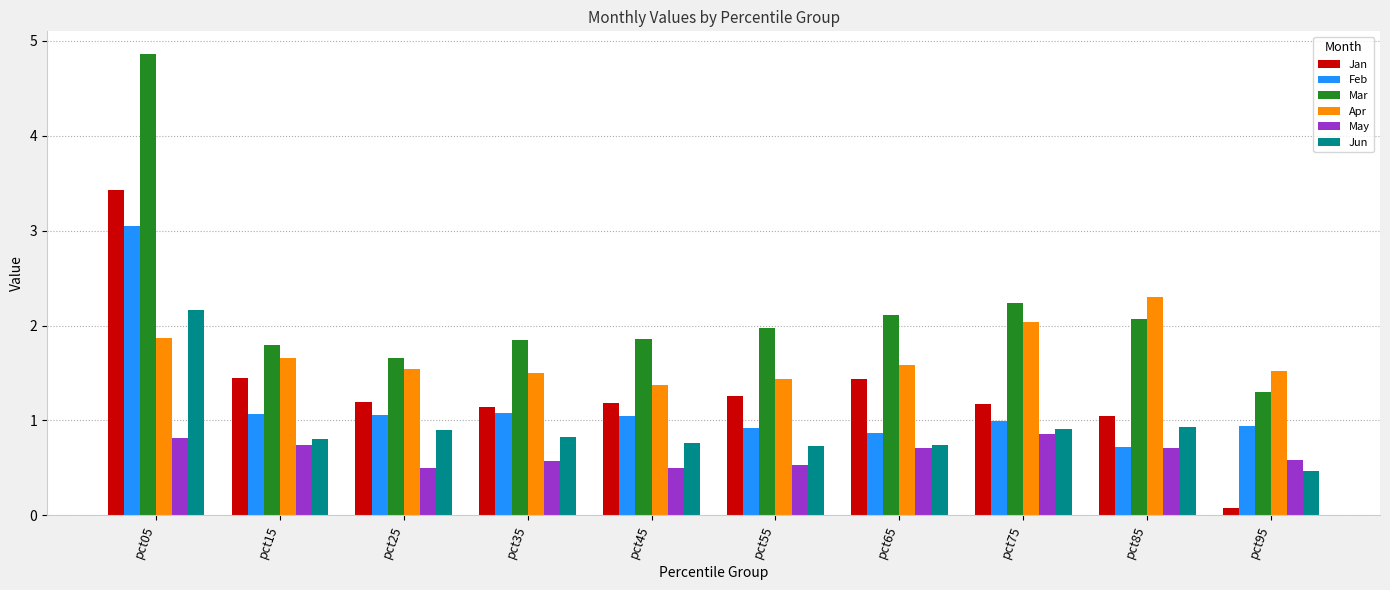

What is the total value across all series at pct55?

6.8